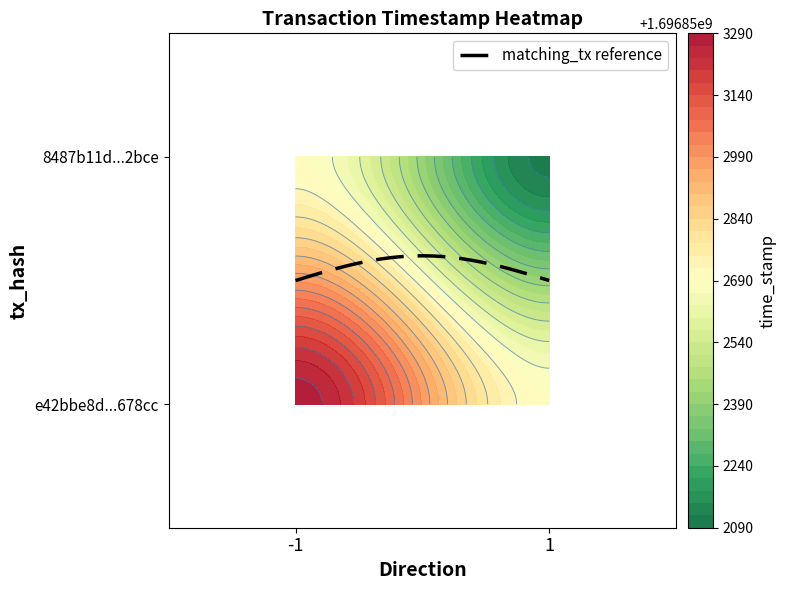

What is the sum of the 8487b11d261316616ca8e185770ec76b4f22bce values at direction and time_stamp?

1696852110